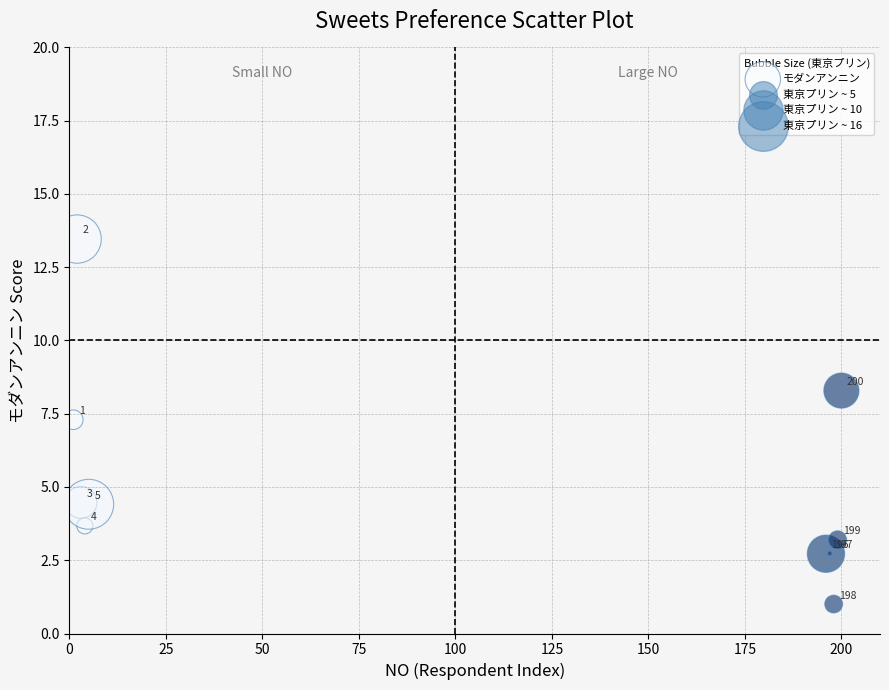

What Y value in the scatter plot is closest to 7?

7.3